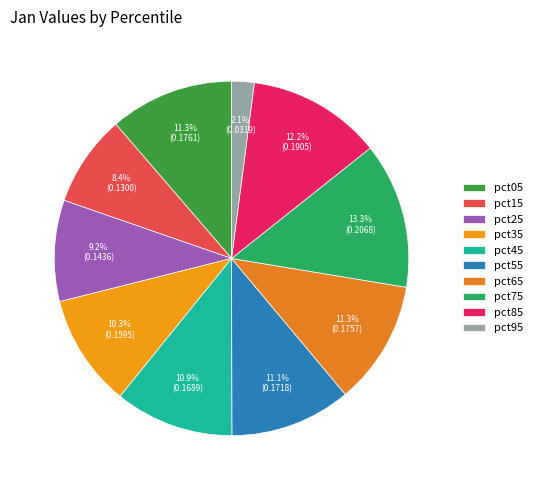

Is it true that pct15 is 20% of the pie?

False